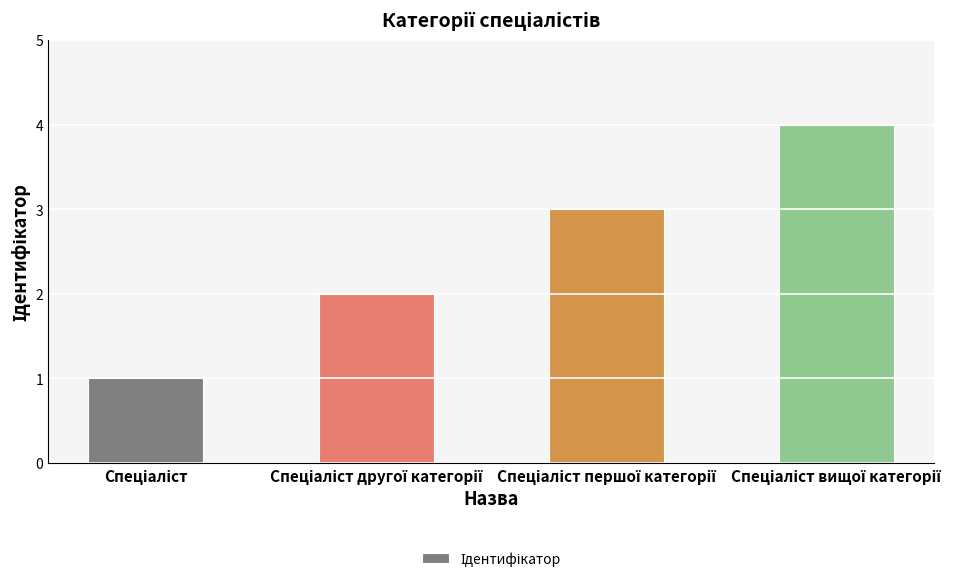

What is the difference between the maximum and minimum values?

3